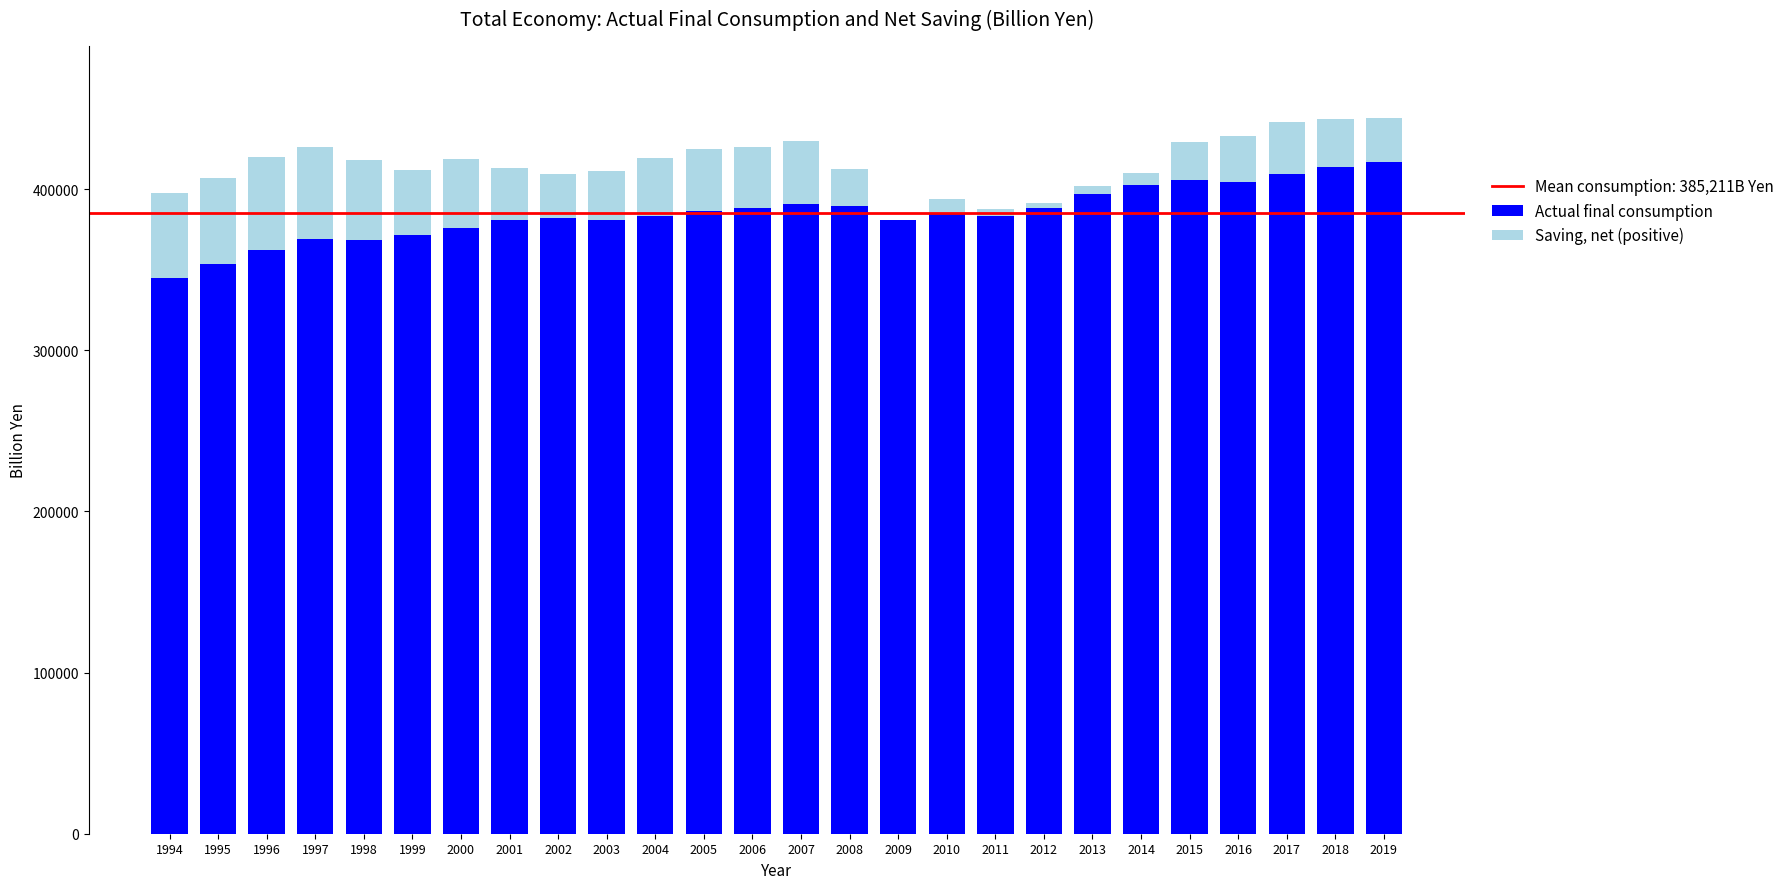

What is the total value across all series at 2002?

409334.2